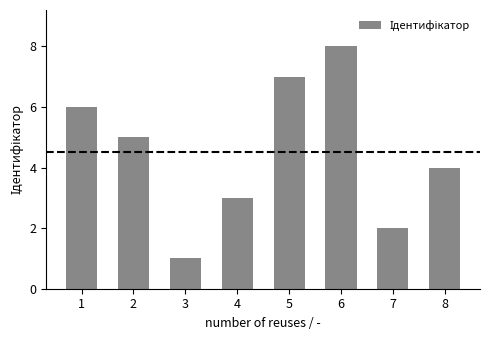

How many values are between 3 and 7?

5